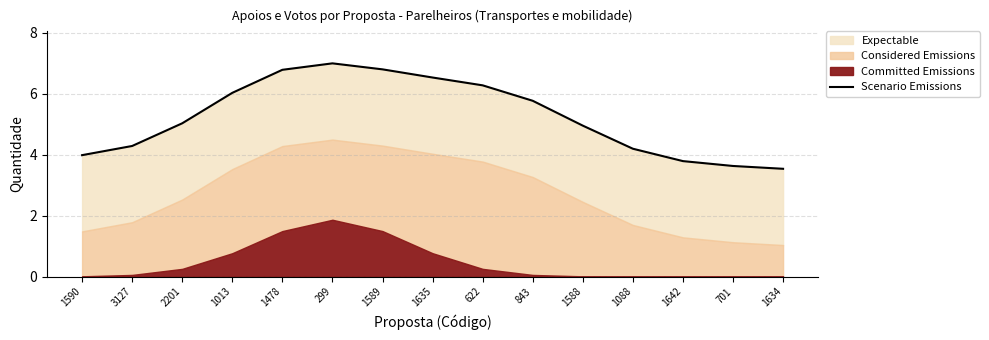

What is the change in value from 1635 to 1588?

-1.6